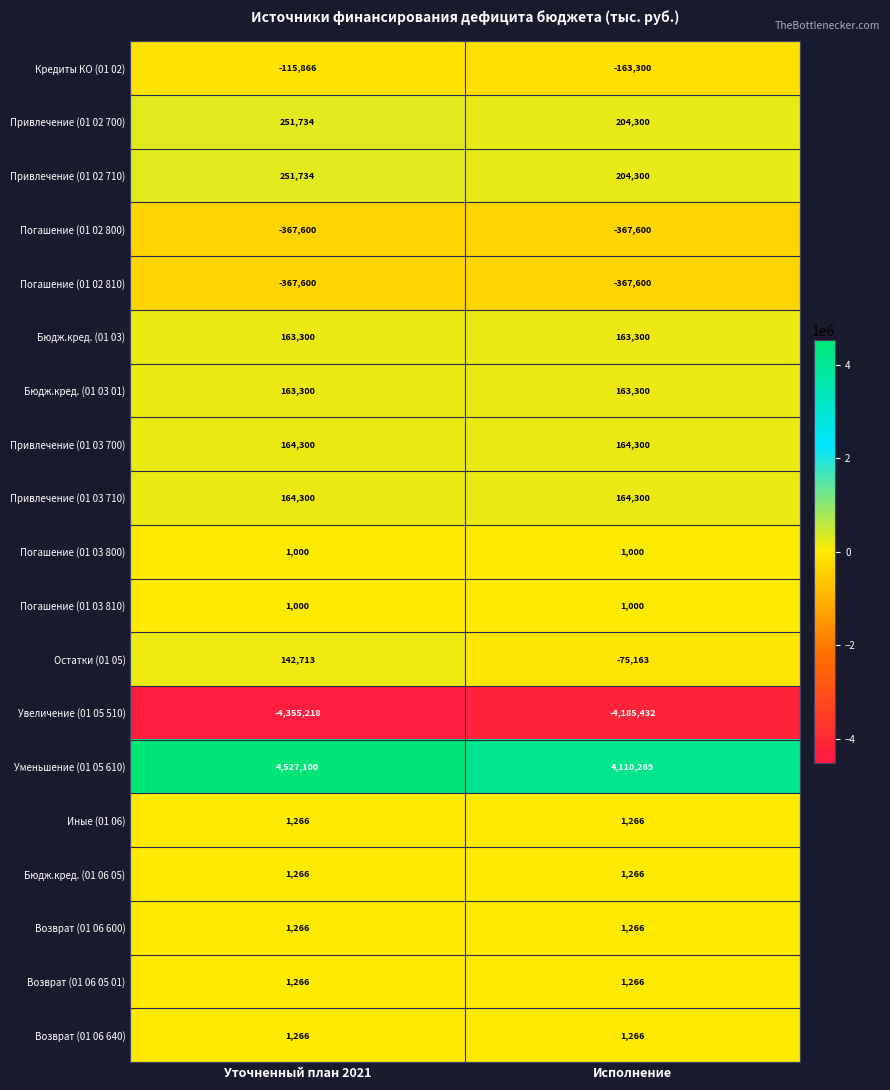

What is the greatest value displayed?

4527100